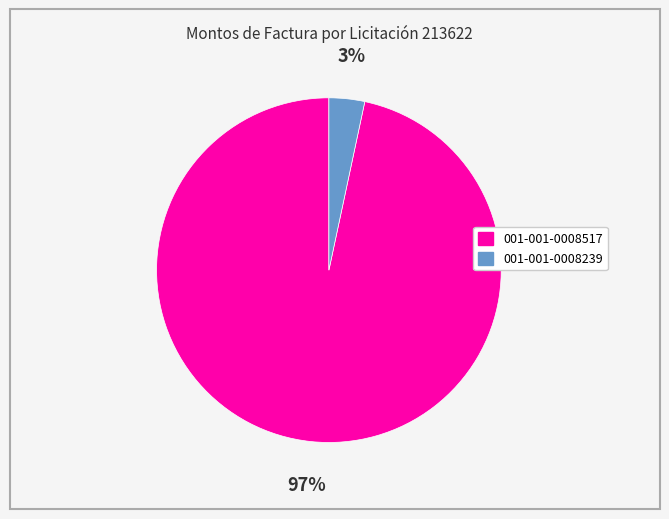

Is there any slice that represents more than half of the pie?

Yes